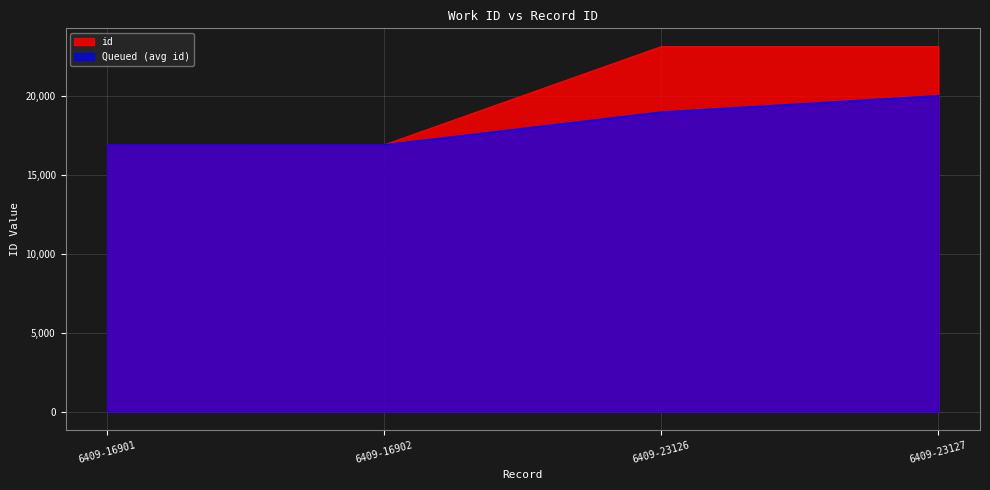

How many lines are shown in the chart?

2